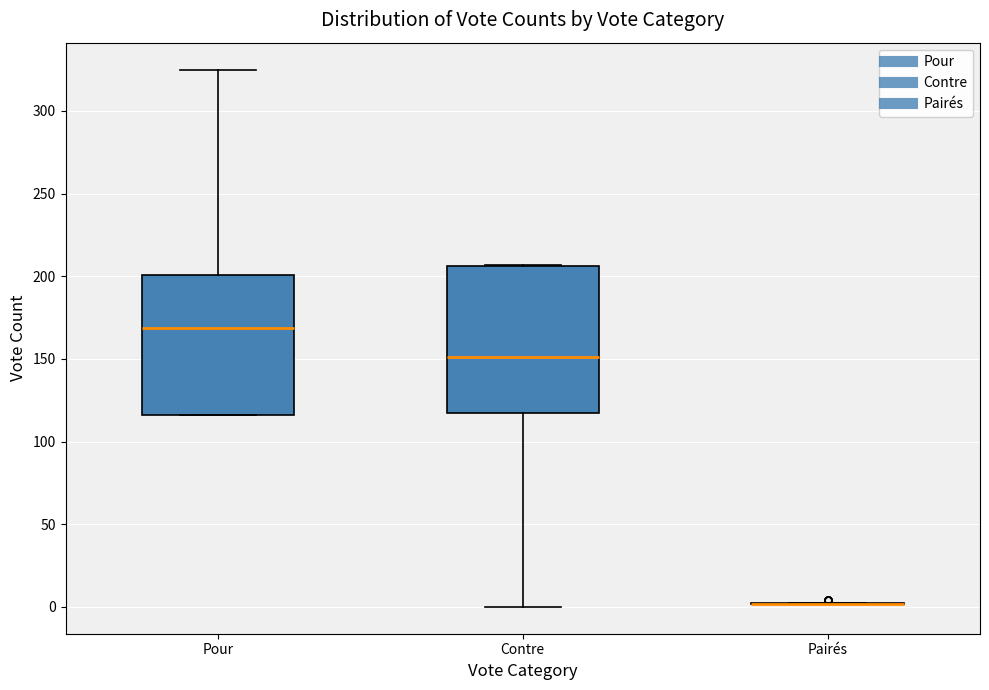

Reading left to right, read every box against the y-axis: the position of its median line, the range the box covers, and the ends of its whiskers. The values are not printed on the chart, so give them approximately, as read against the axis.

Pour: median 170, box 115 to 200, whiskers 115 to 325
Contre: median 150, box 115 to 205, whiskers 0 to 205
Pairés: box collapsed to a line at 0, whiskers 0 to 5